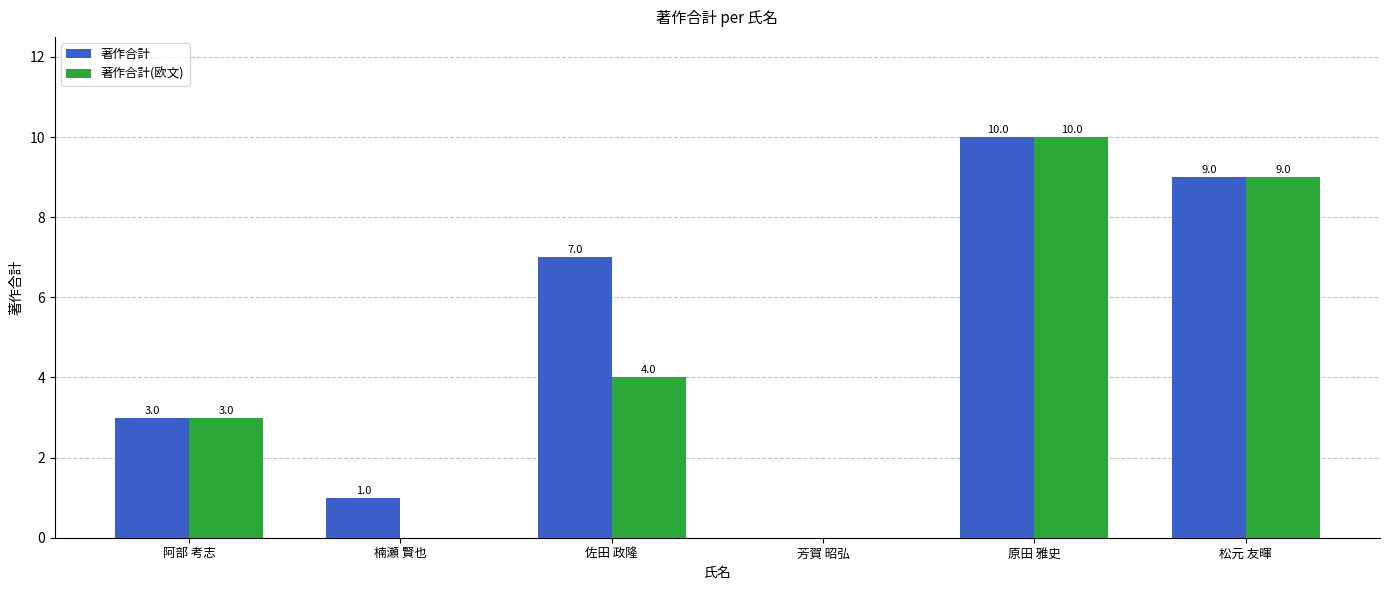

What value does the 著作合計 series have at 松元 友暉, to the nearest 5?

10